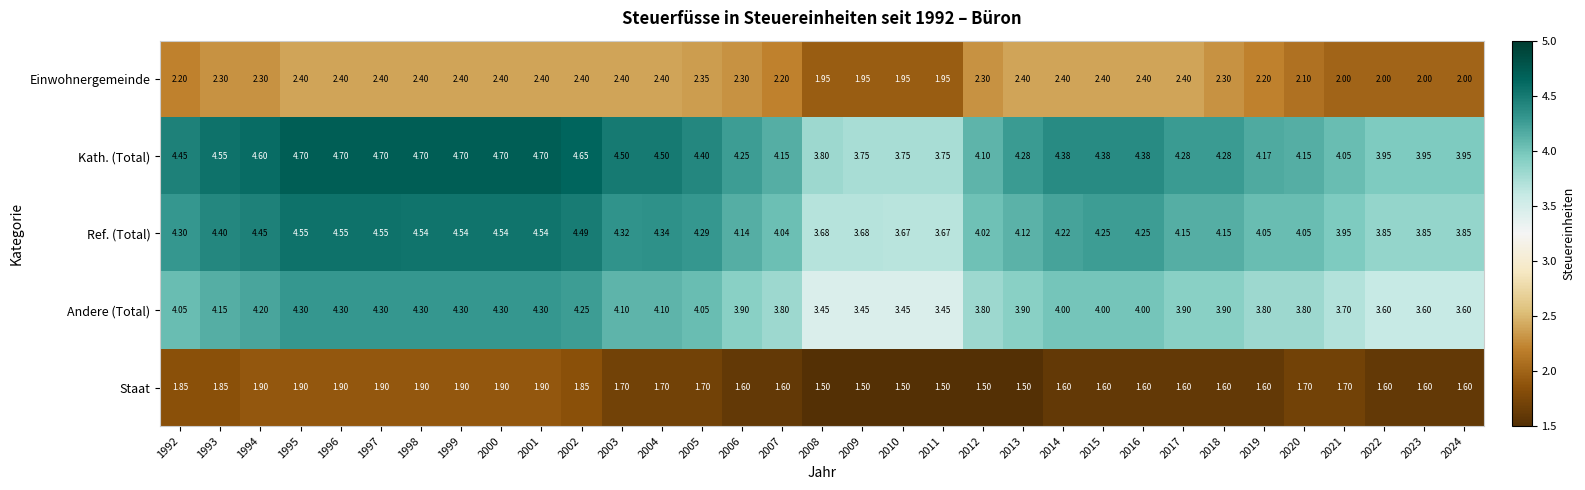

List the series in order of their peak value, lowest first.

Staat, Einwohnergemeinde, Andere (Total), Ref. (Total), Kath. (Total)